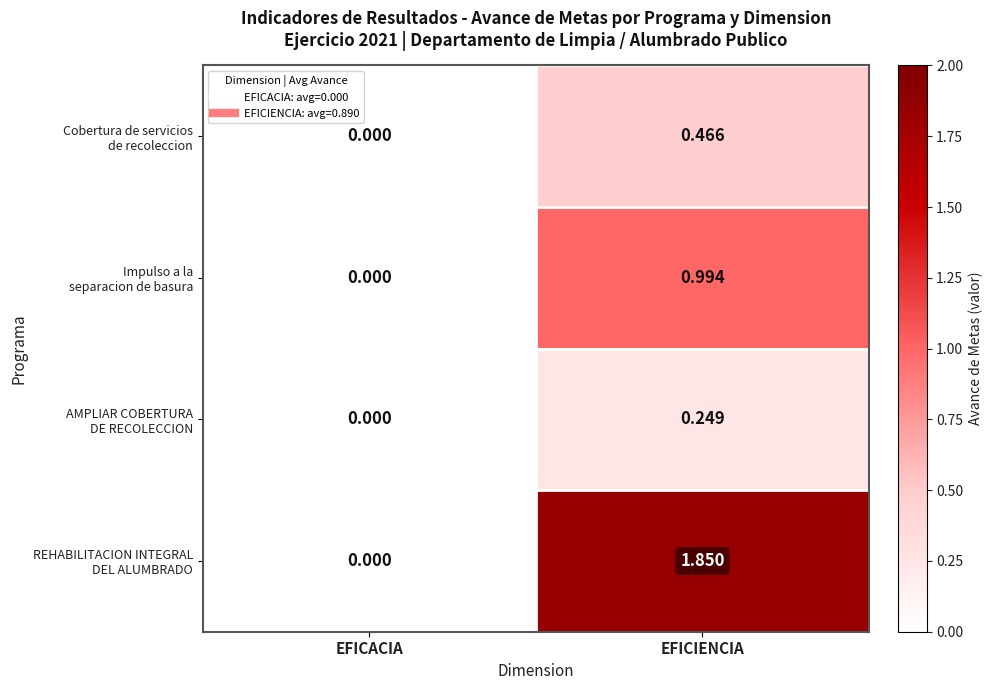

At which category is the sum across all series the highest?

EFICIENCIA